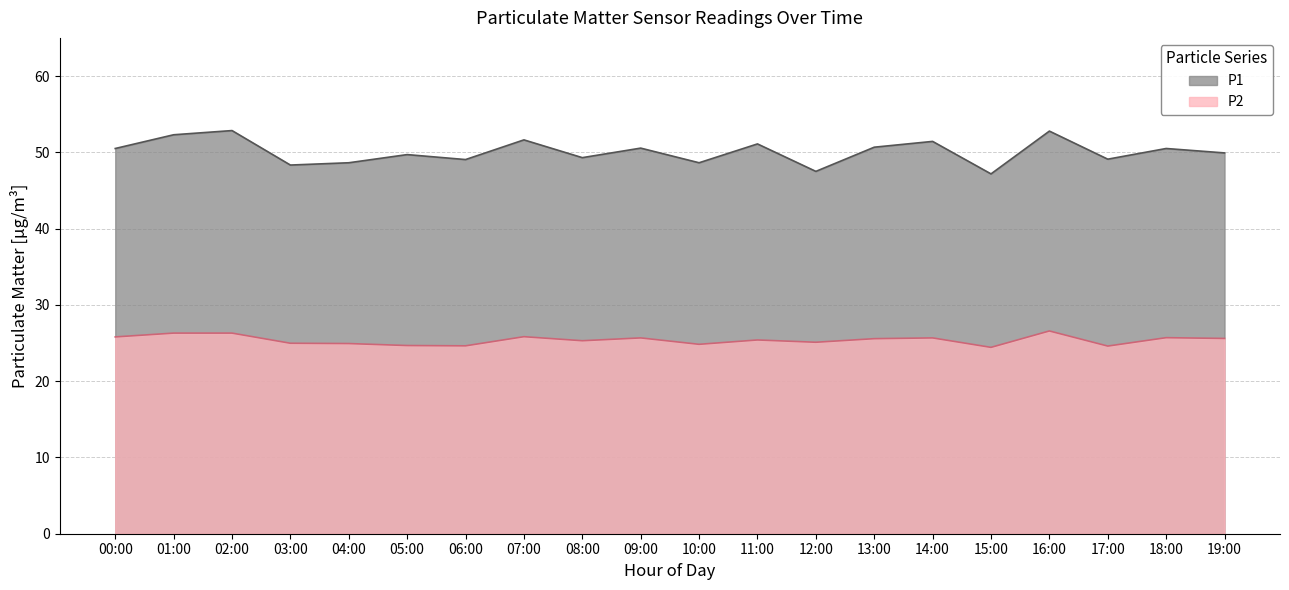

At which category does P1 reach its first local peak?

02:00